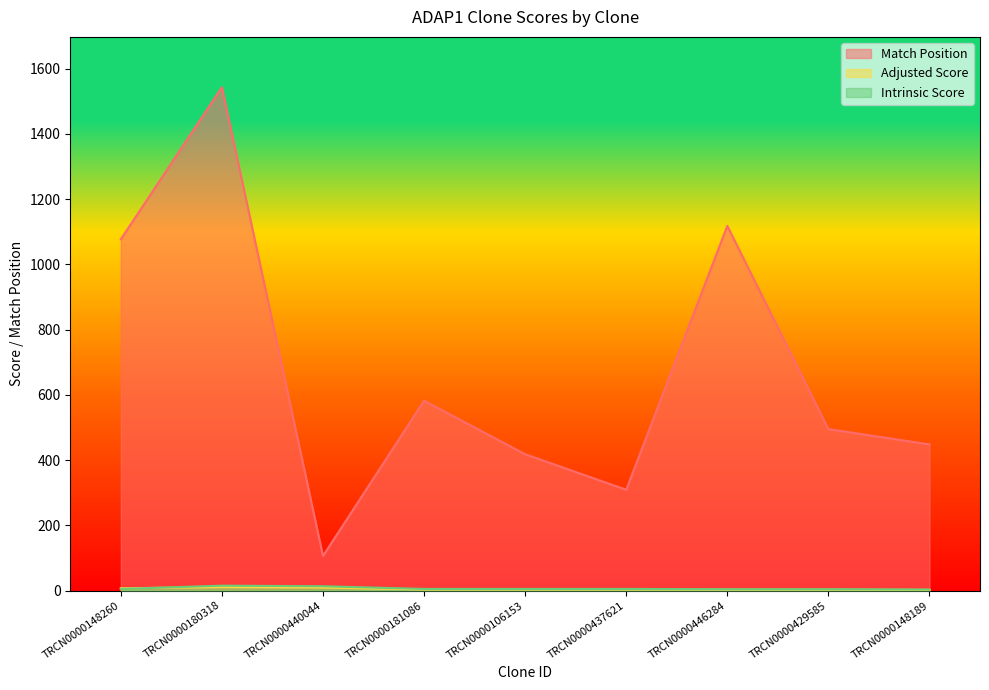

What position from the left is TRCN0000440044?

3